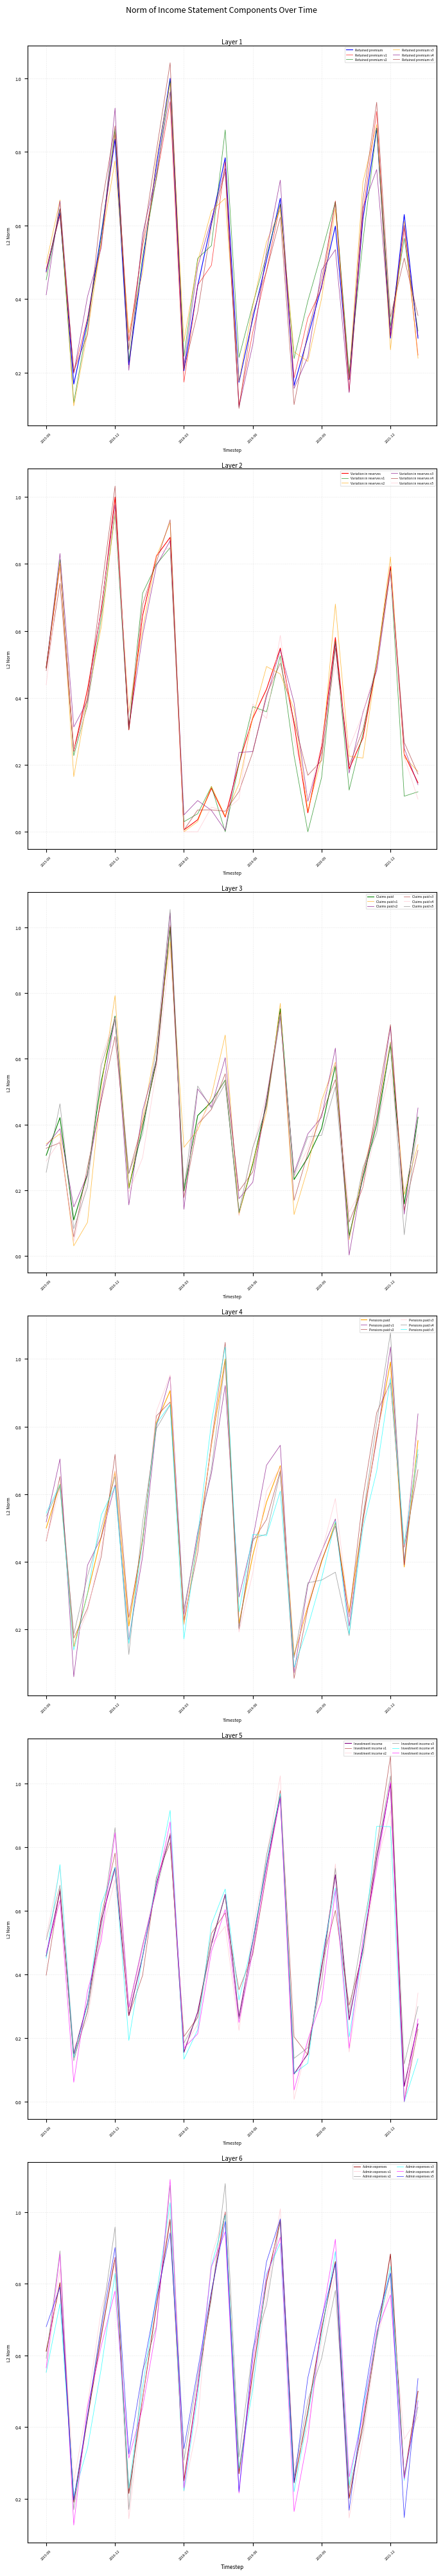

How many intersections are there between Investment income and Claims paid?

5